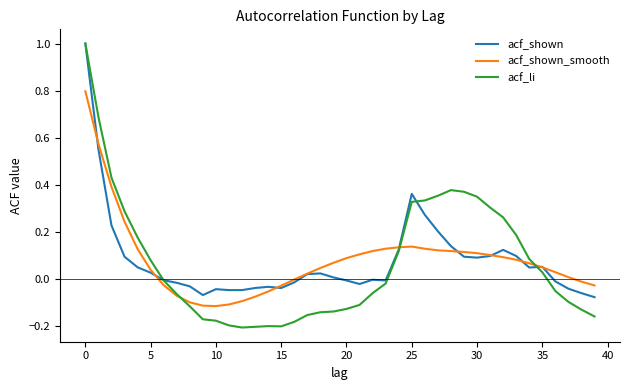

What is the maximum value for acf_li?

1.0